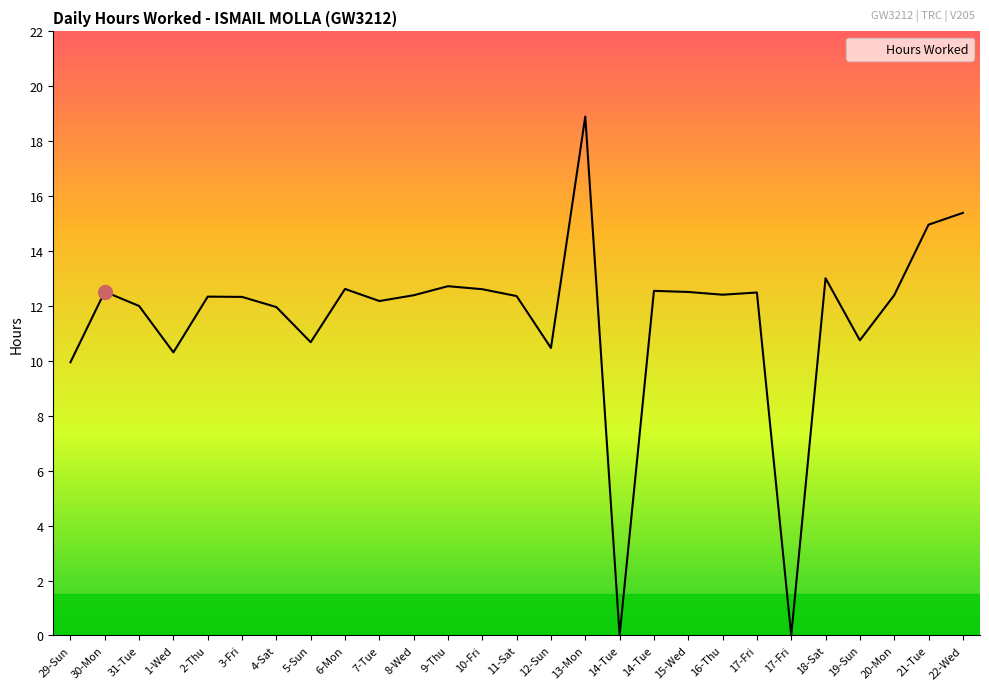

Rank the categories by value from highest to lowest.

13-Mon, 22-Wed, 21-Tue, 18-Sat, 9-Thu, 6-Mon, 10-Fri, 14-Tue, 30-Mon, 15-Wed, 17-Fri, 16-Thu, 8-Wed, 20-Mon, 11-Sat, 2-Thu, 3-Fri, 7-Tue, 31-Tue, 4-Sat, 19-Sun, 5-Sun, 12-Sun, 1-Wed, 29-Sun, 14-Tue, 17-Fri